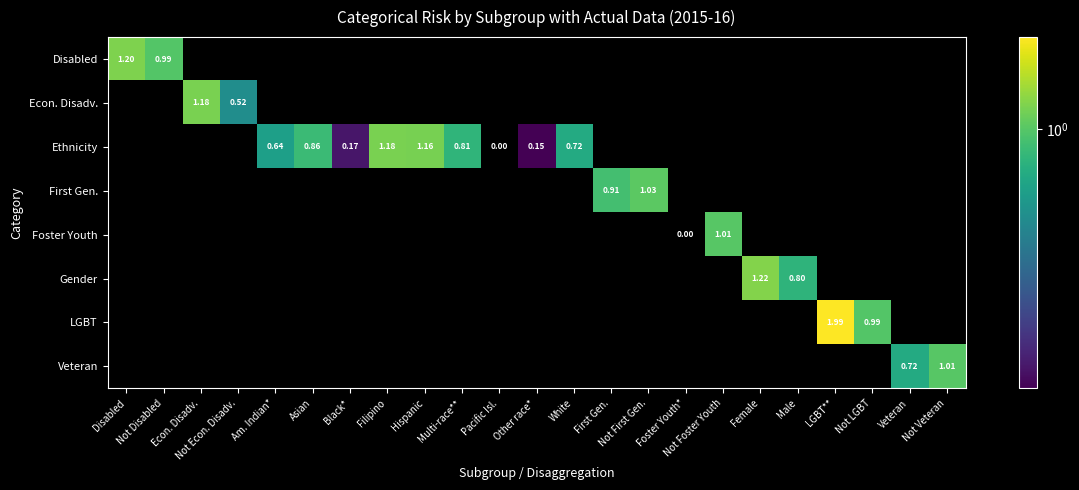

Is the value of Foster Youth at Not Econ. Disadv. greater than the value of Gender at White?

No